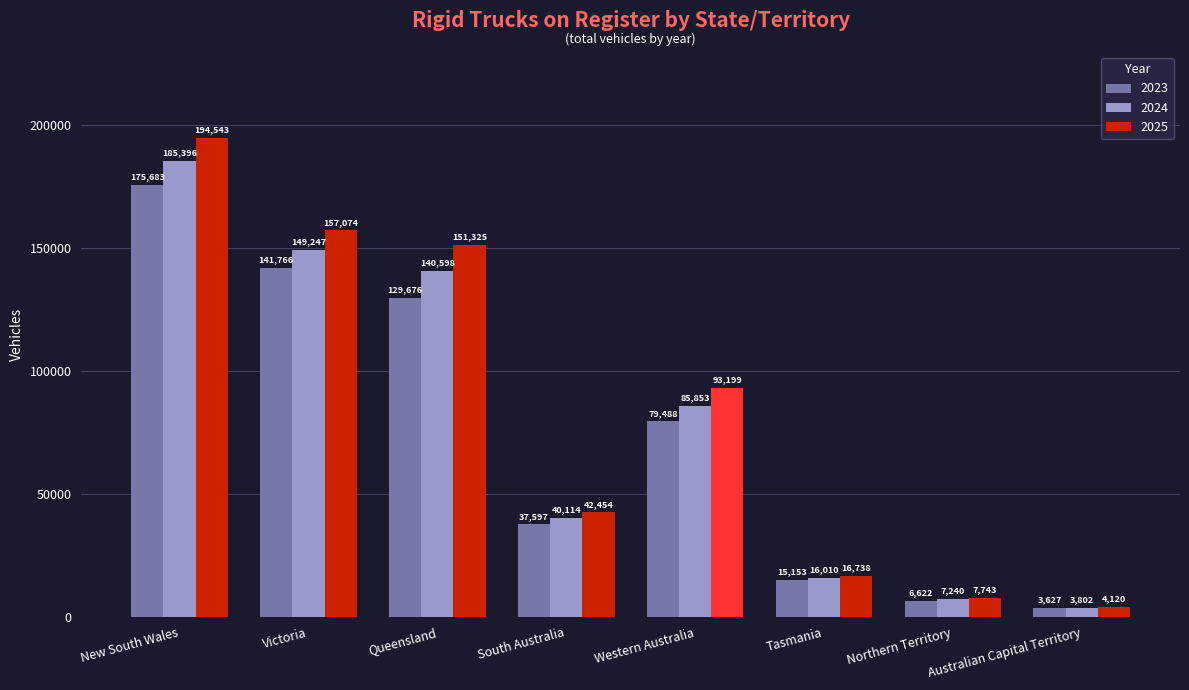

What is the difference between the second highest and second lowest values in the 2025 series?

149331